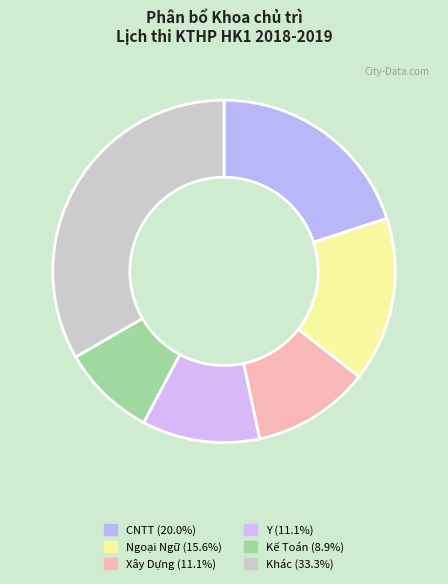

How many slices are in this pie chart?

6